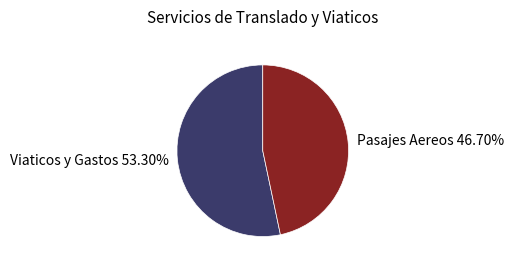

Rank the categories by value from highest to lowest.

Viaticos y Gastos, Pasajes Aereos